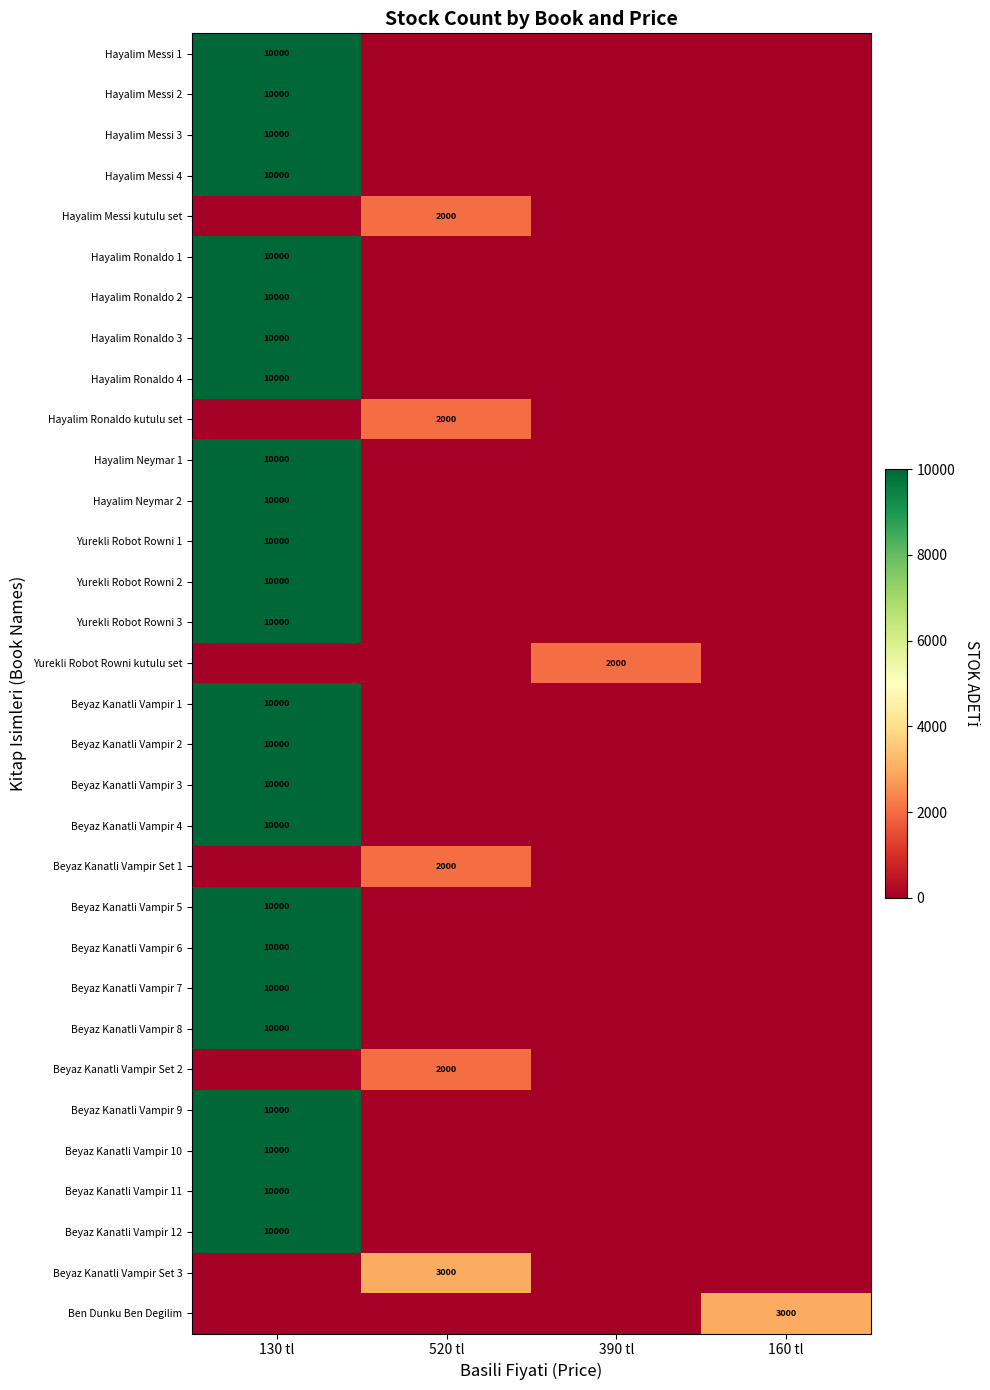

True or false: Hayalim Messi 3 has a value of 10000 at 130 tl.

True